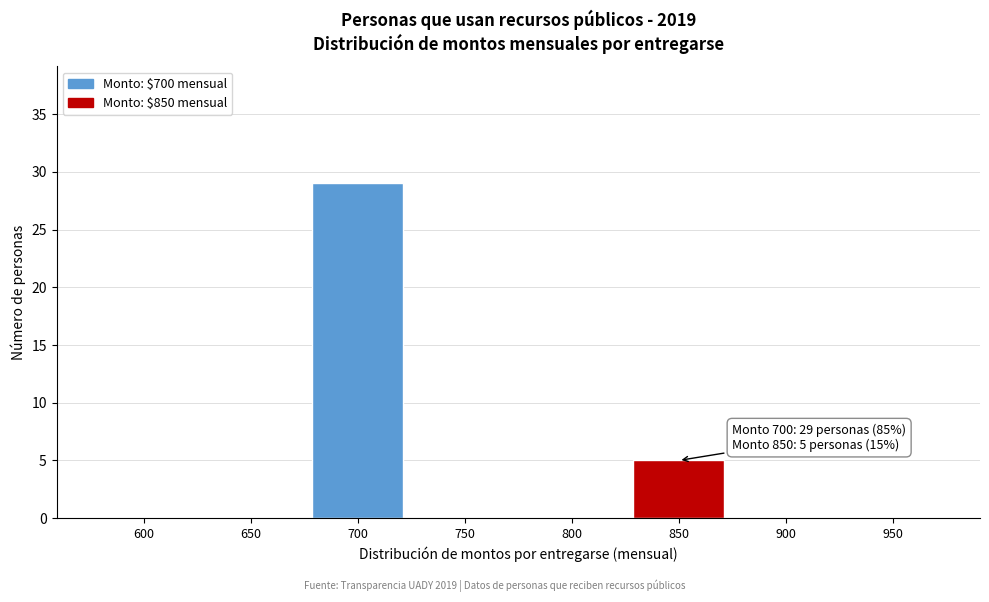

Reading left to right, what are all the values shown in this chart?

600=0	650=0	700=29	750=0	800=0	850=5	900=0	950=0